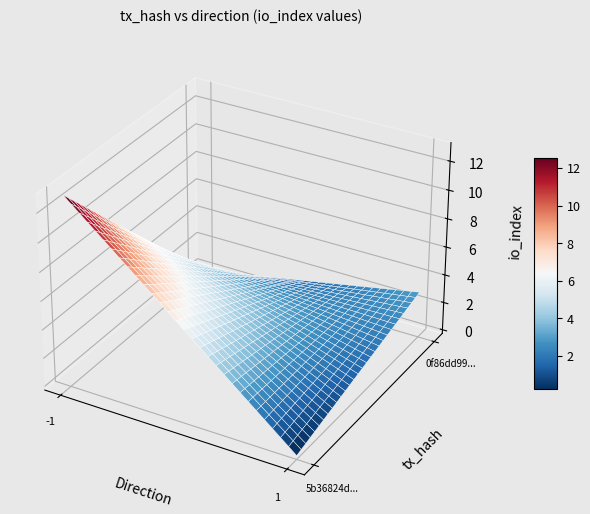

What is the greatest value displayed?

13